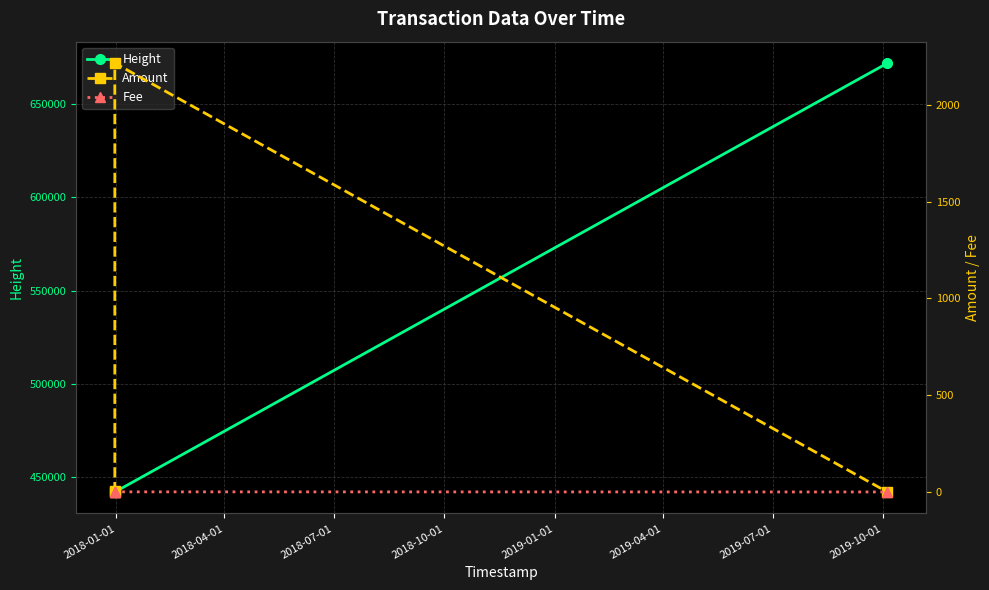

Is this an area chart (filled region under the line)?

No